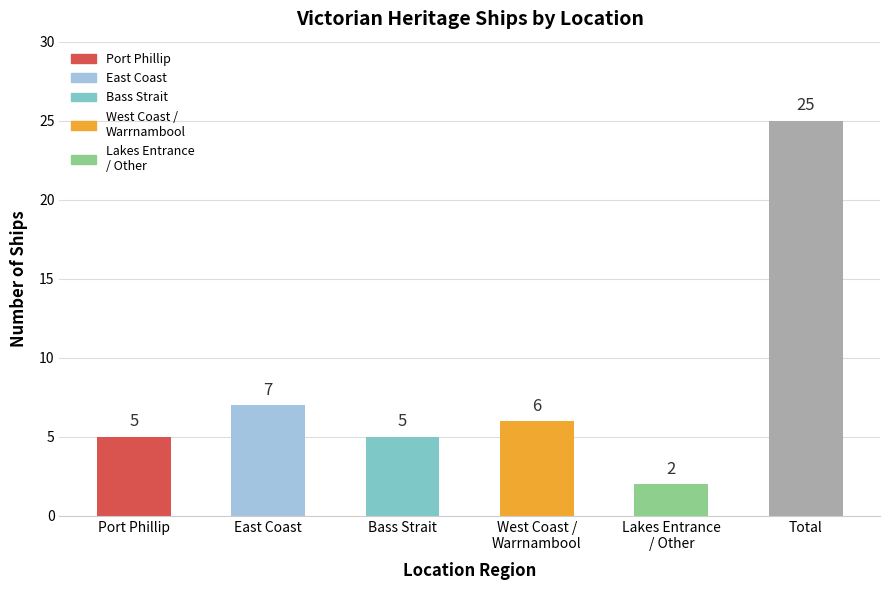

What position from the right is Bass Strait?

4